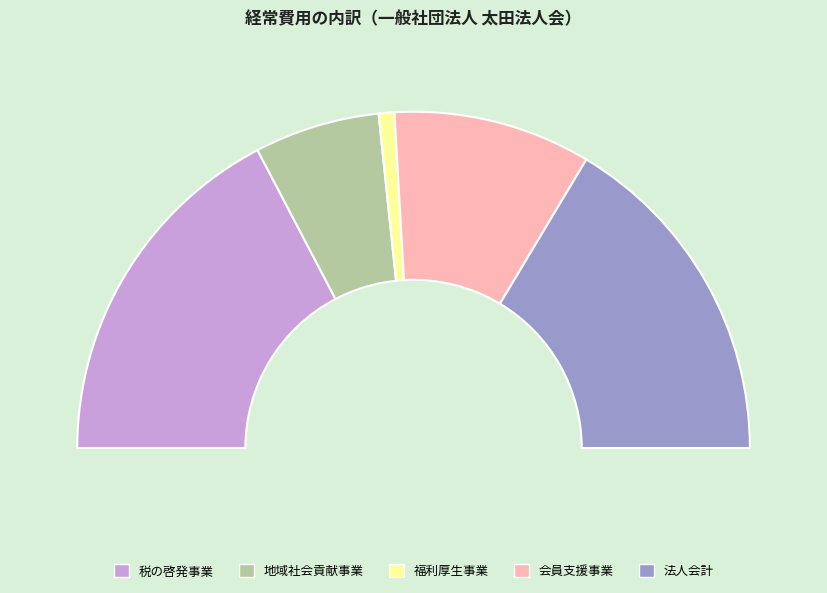

Is there any slice that represents more than half of the pie?

No